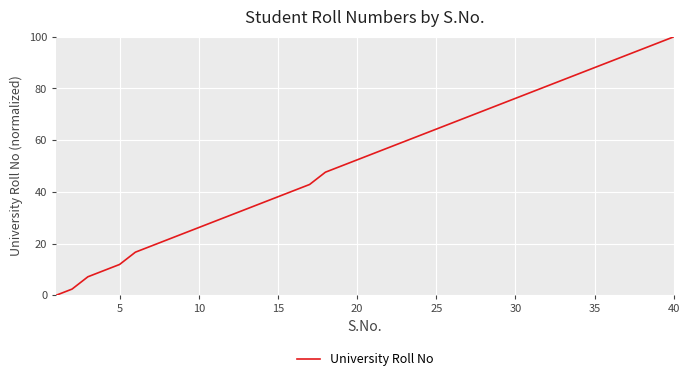

What is the greatest value displayed?

100.0